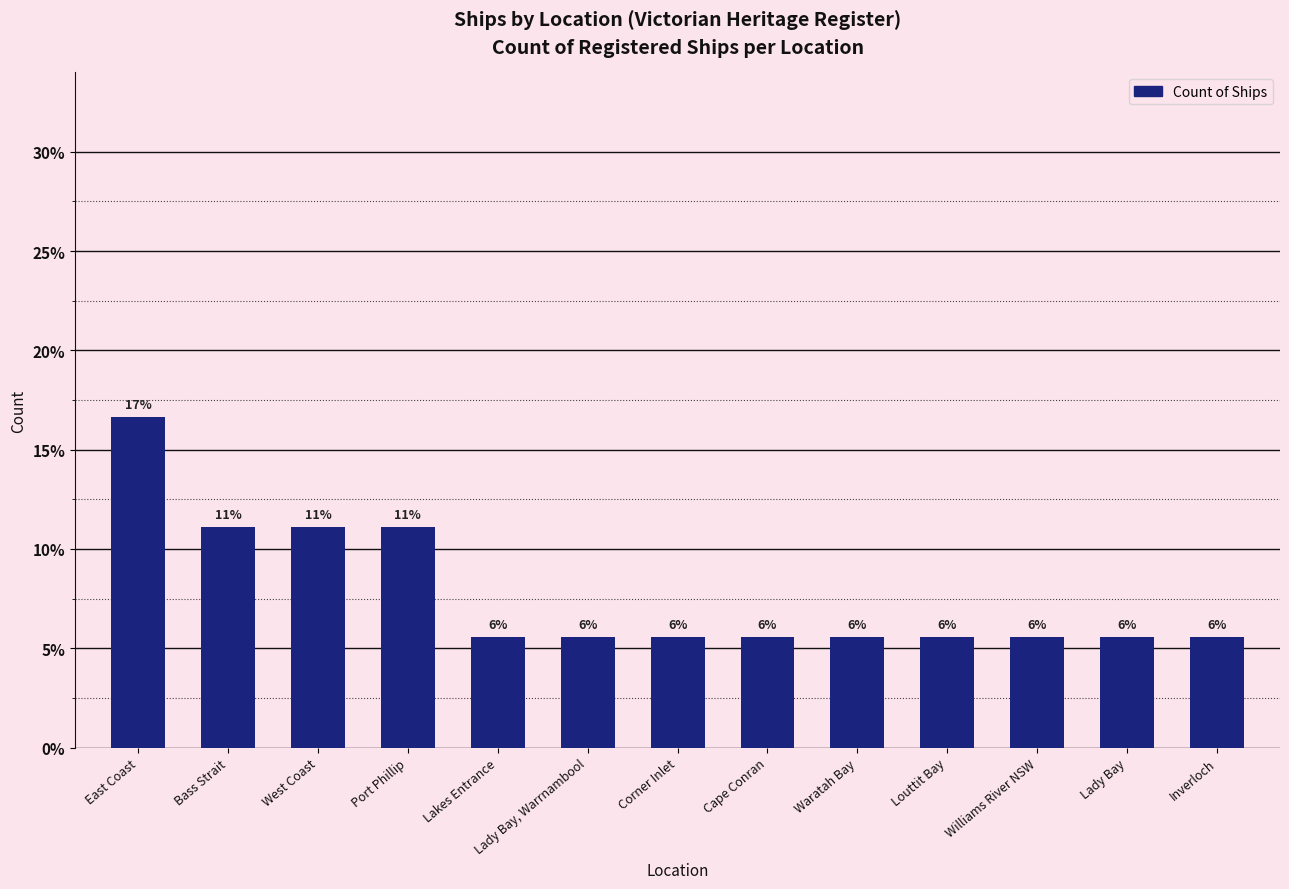

List the labels in order of value, largest first.

East Coast, Bass Strait, West Coast, Port Phillip, Lakes Entrance, Lady Bay, Warrnambool, Corner Inlet, Cape Conran, Waratah Bay, Louttit Bay, Williams River NSW, Lady Bay, Inverloch